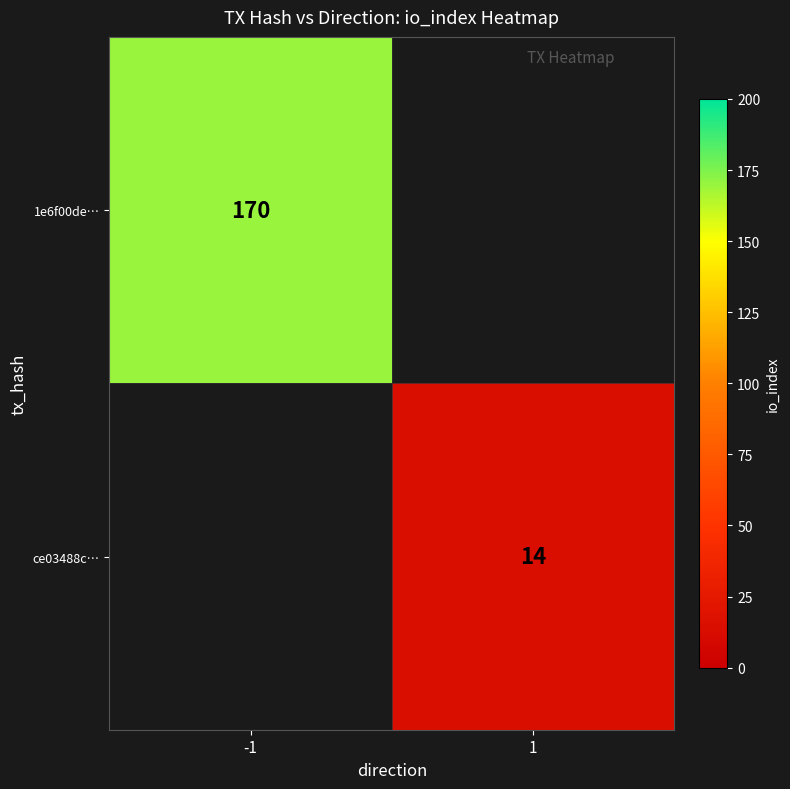

The 1e6f00de… series shows 170 at -1. True or false?

True